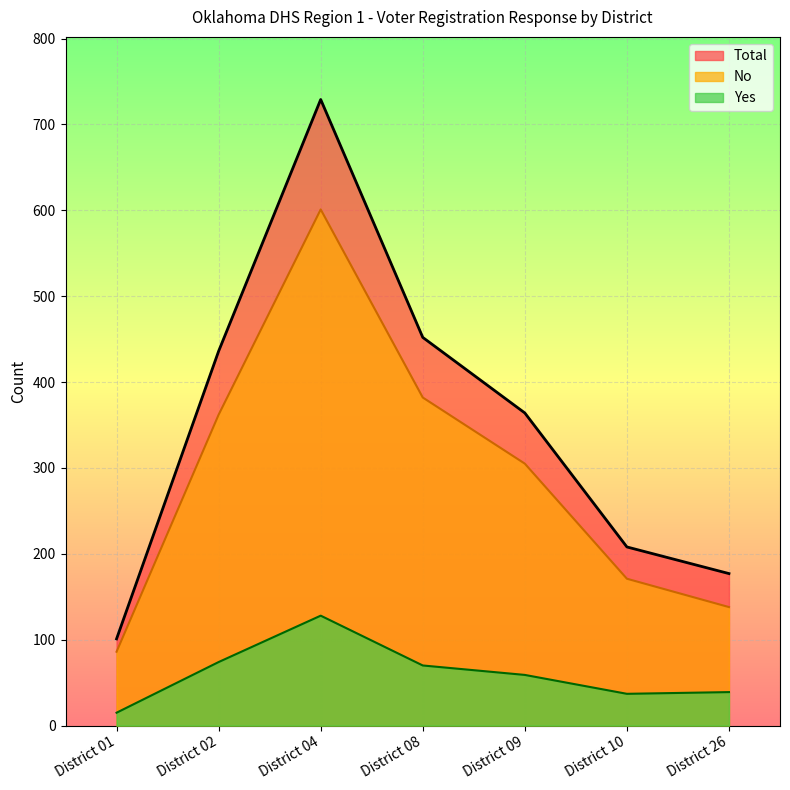

At which label does Yes first exceed 59?

District 02